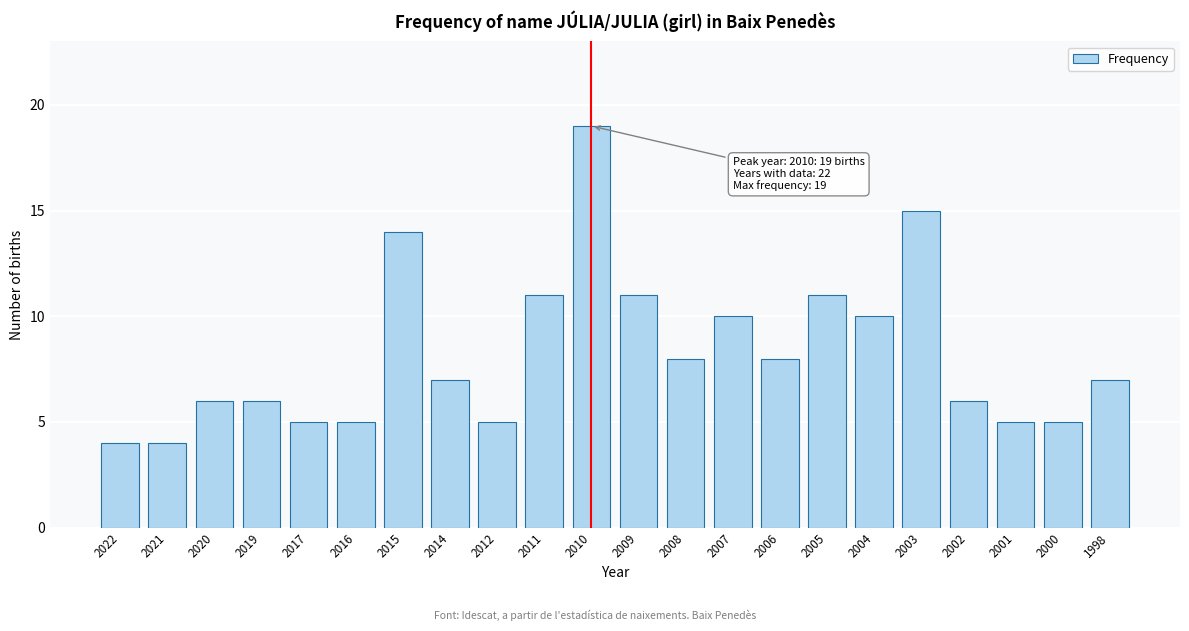

Reading right to left, what are all the values shown in this chart?

1998=7	2000=5	2001=5	2002=6	2003=15	2004=10	2005=11	2006=8	2007=10	2008=8	2009=11	2010=19	2011=11	2012=5	2014=7	2015=14	2016=5	2017=5	2019=6	2020=6	2021=4	2022=4